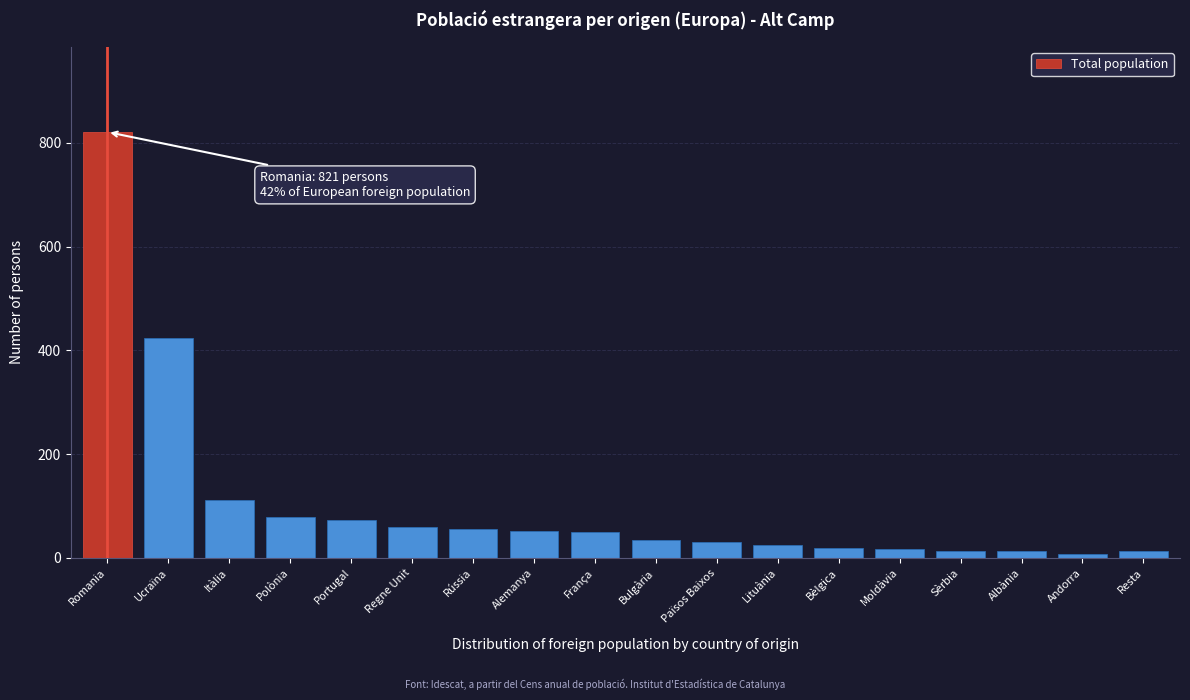

What is the ratio of the value at Romania to the value at Alemanya?

16.1